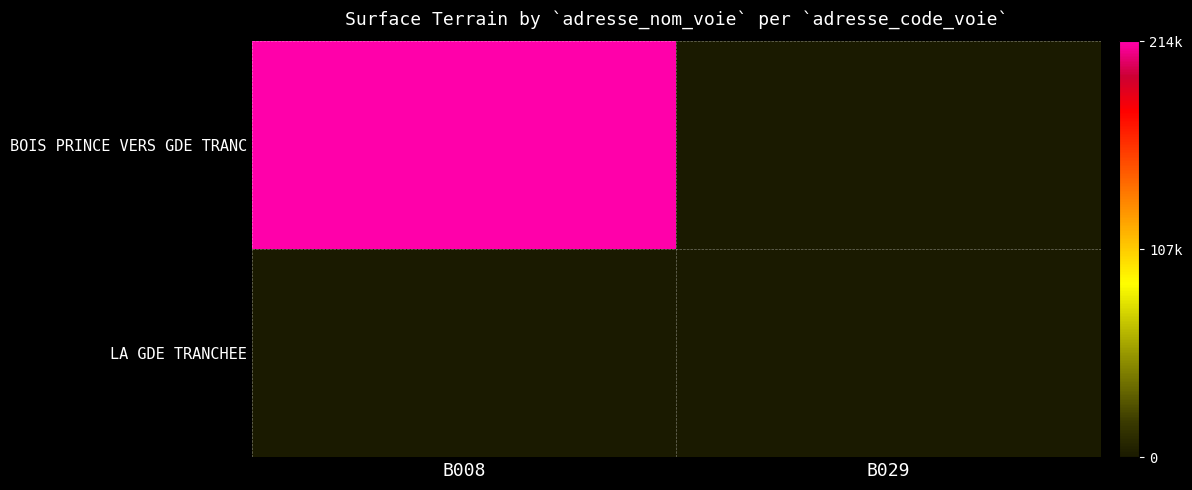

At which category is the sum across all series the highest?

B008